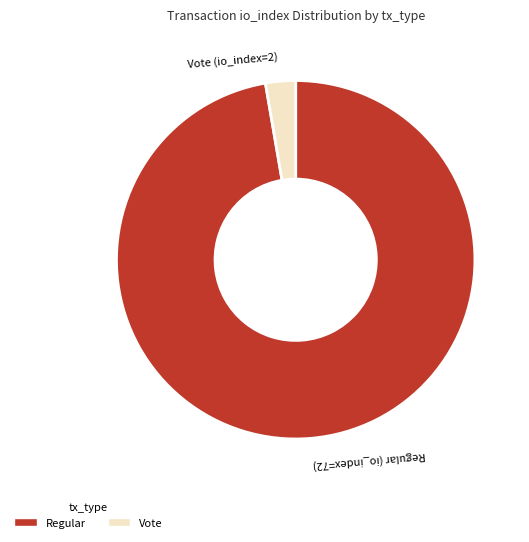

Count the number of slices in the pie.

2